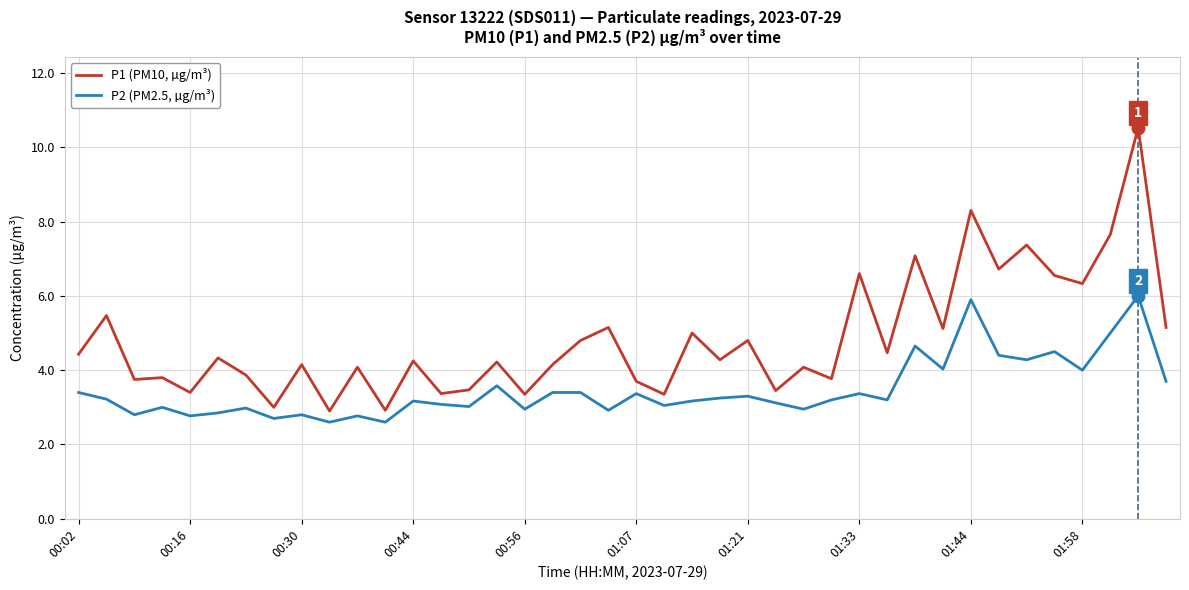

What is the difference between the maximum and minimum values in the P1 (PM10, µg/m³) series?

7.6